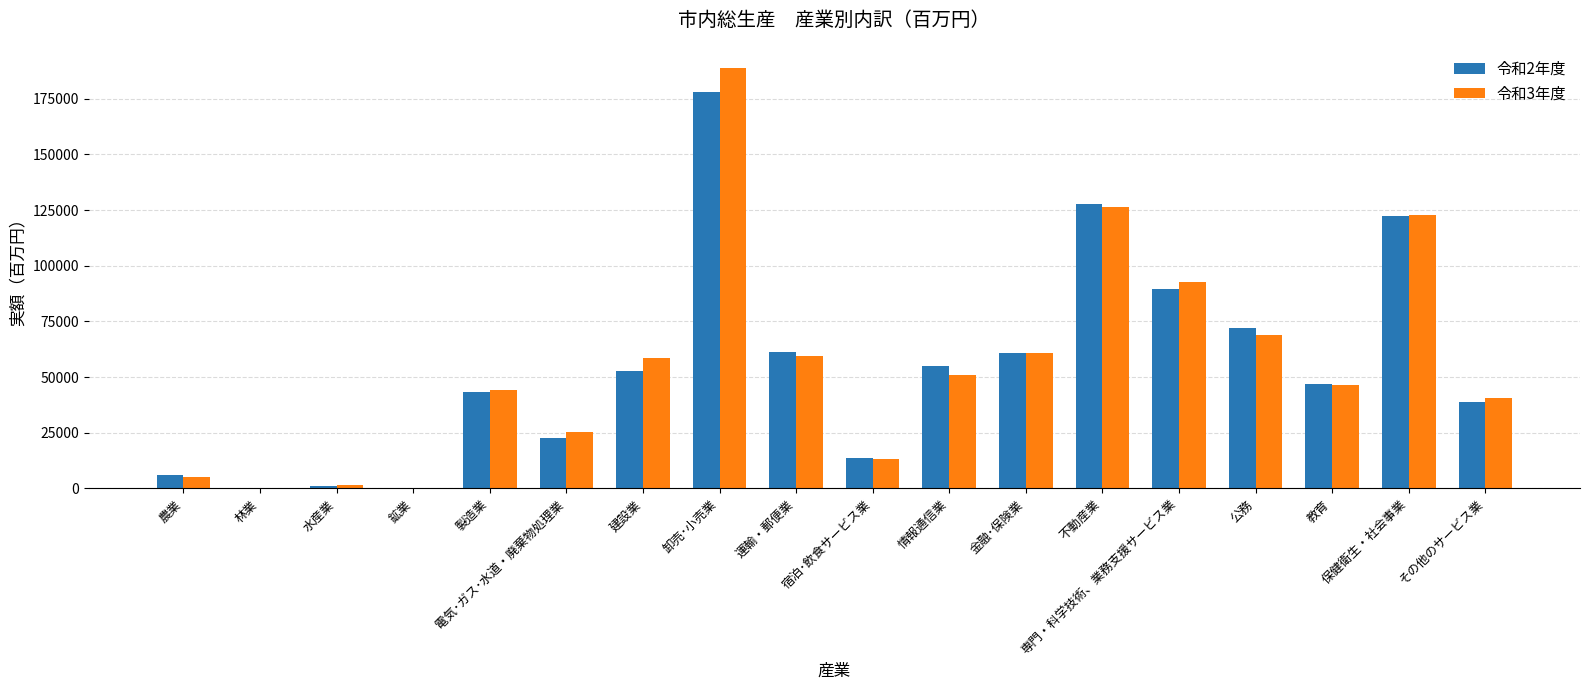

Which series changed the most between 金融･保険業 and 保健衛生・社会事業?

令和3年度